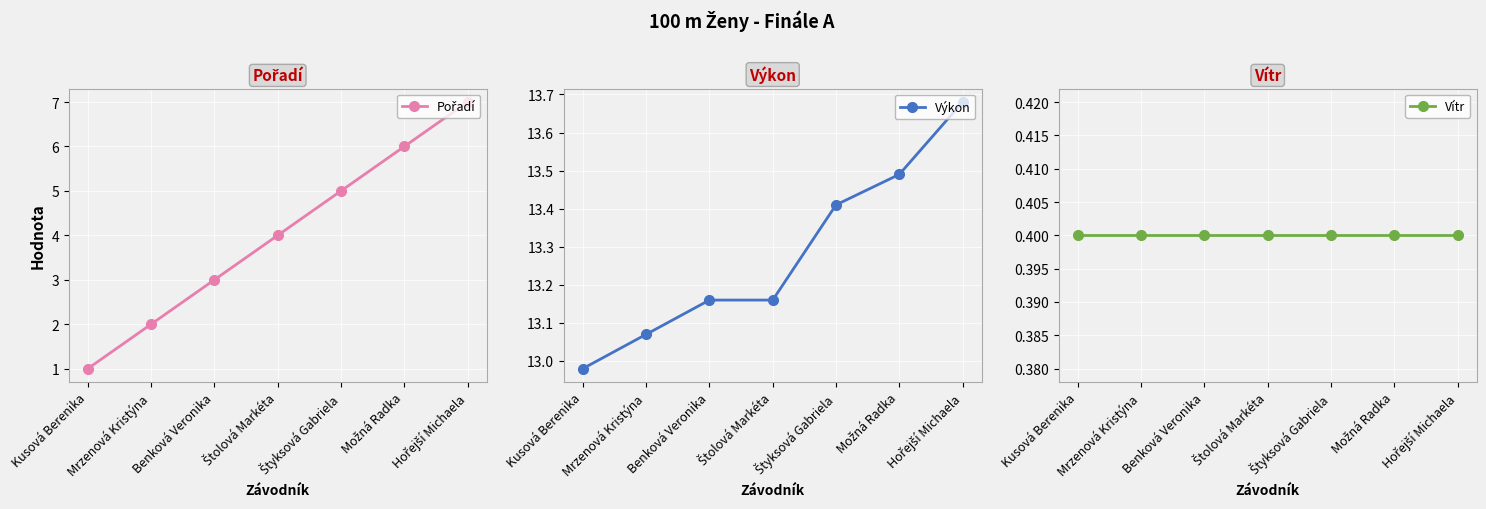

What is the difference between the Výkon values at Štolová Markéta and Hořejší Michaela?

0.5